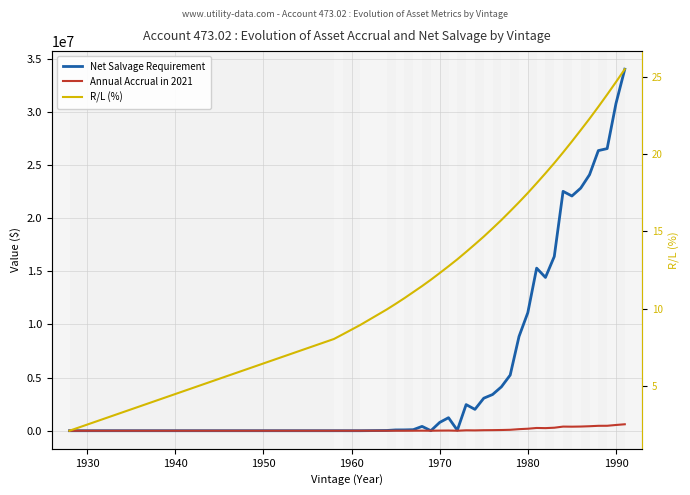

How many data points in R/L (%) are above 15?

16